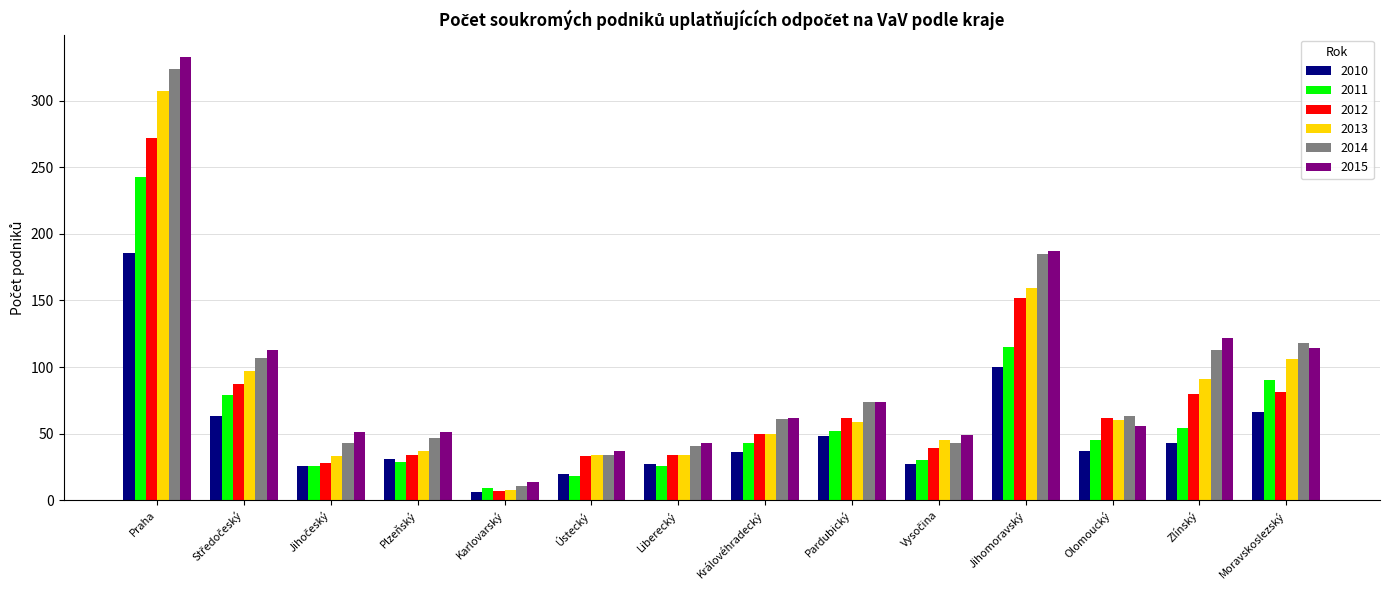

What is the lowest value of the 2015 series?

14